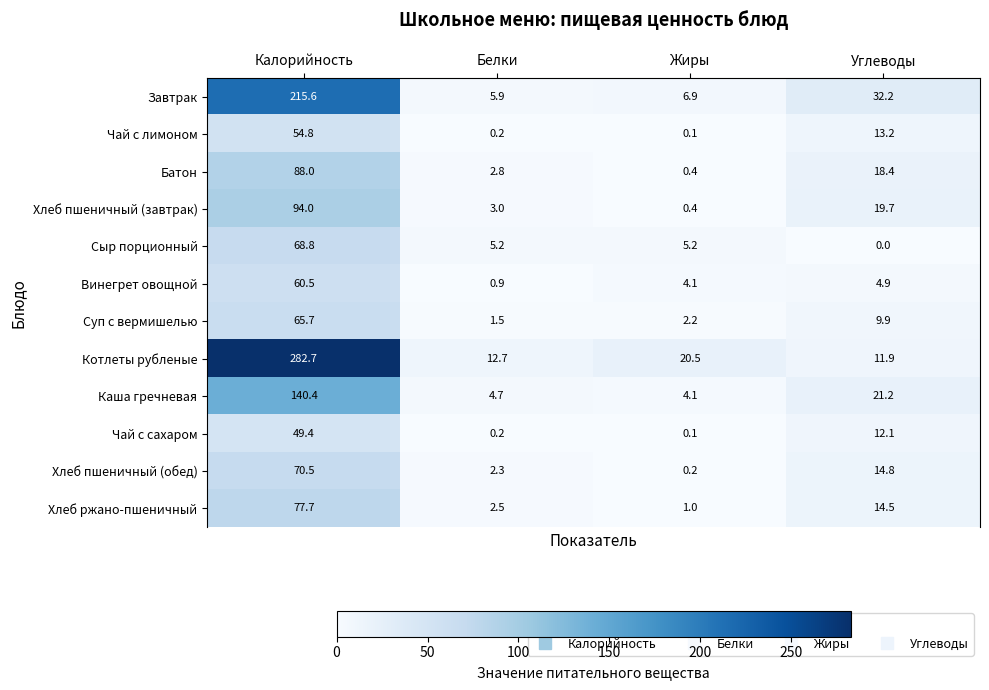

Is the value of Котлеты рубленые at Белки greater than the value of Хлеб ржано-пшеничный at Углеводы?

No